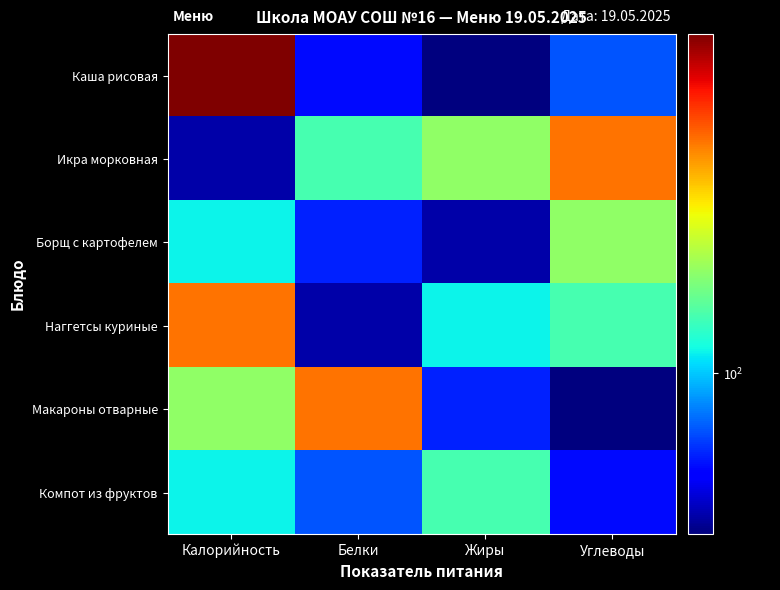

At how many categories does at least one series exceed 61?

4